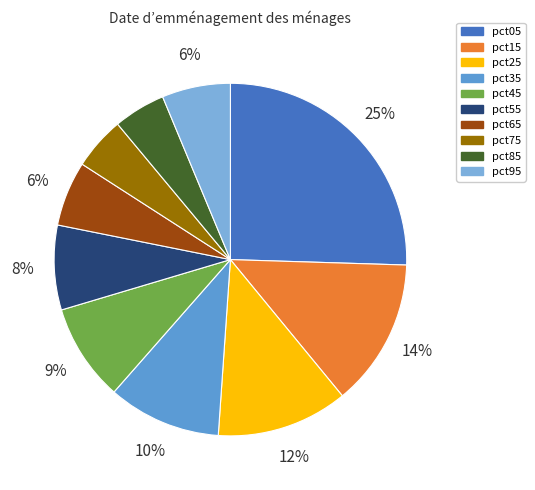

Is the sum of pct25 and pct75 greater than half?

No